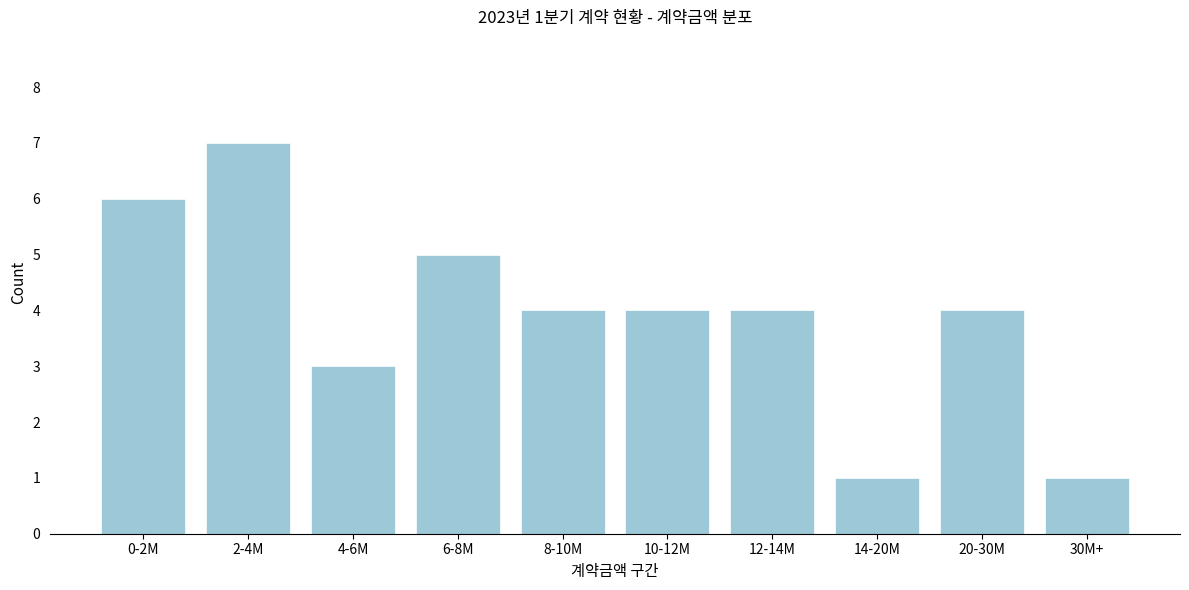

Reading left to right, extract all data points from this chart.

0-2M=6	2-4M=7	4-6M=3	6-8M=5	8-10M=4	10-12M=4	12-14M=4	14-20M=1	20-30M=4	30M+=1